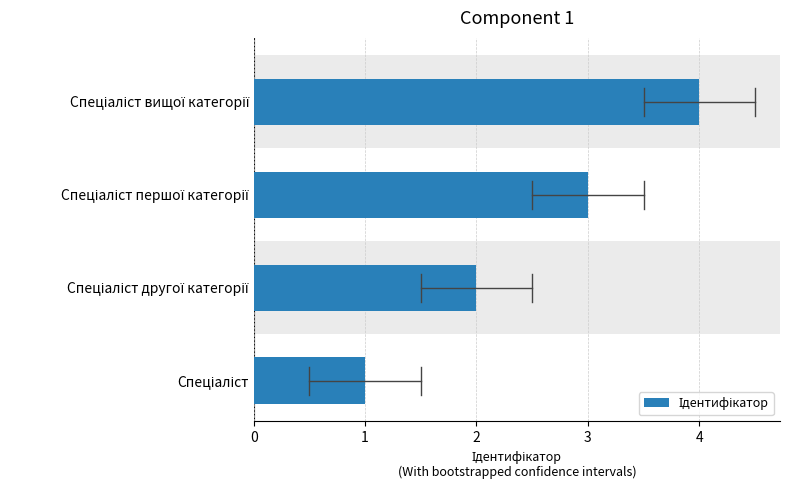

Does the chart contain any negative values?

No